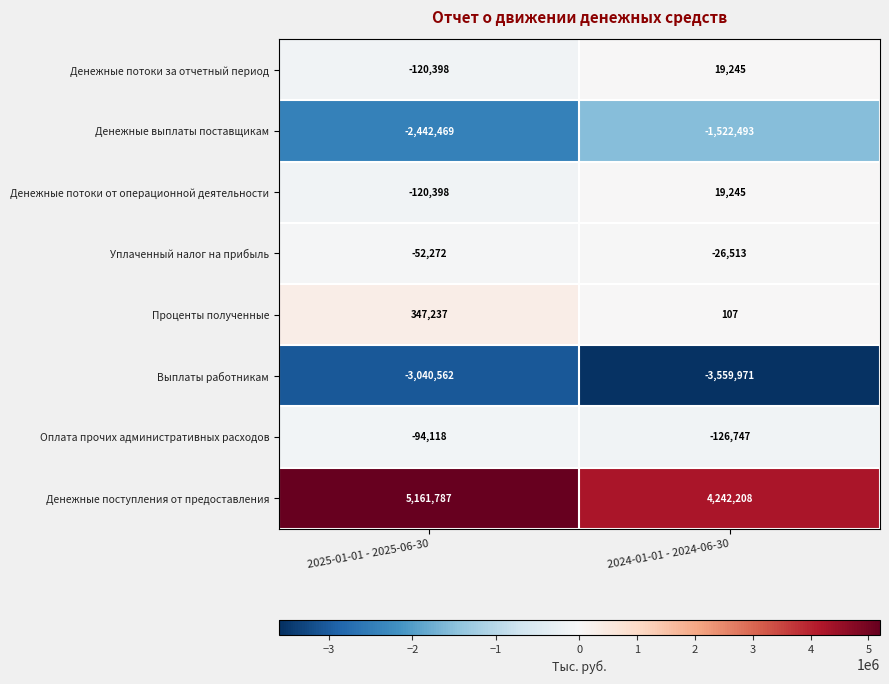

What is the minimum value shown in the chart?

-3559971